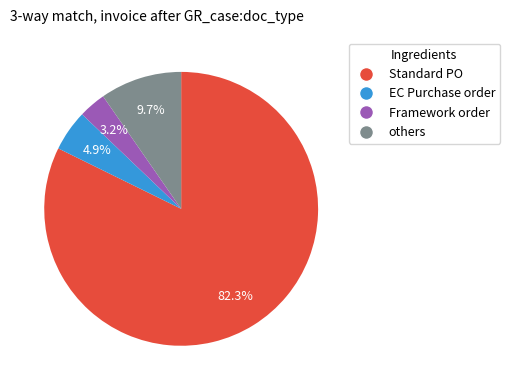

Is there any slice that represents more than half of the pie?

Yes